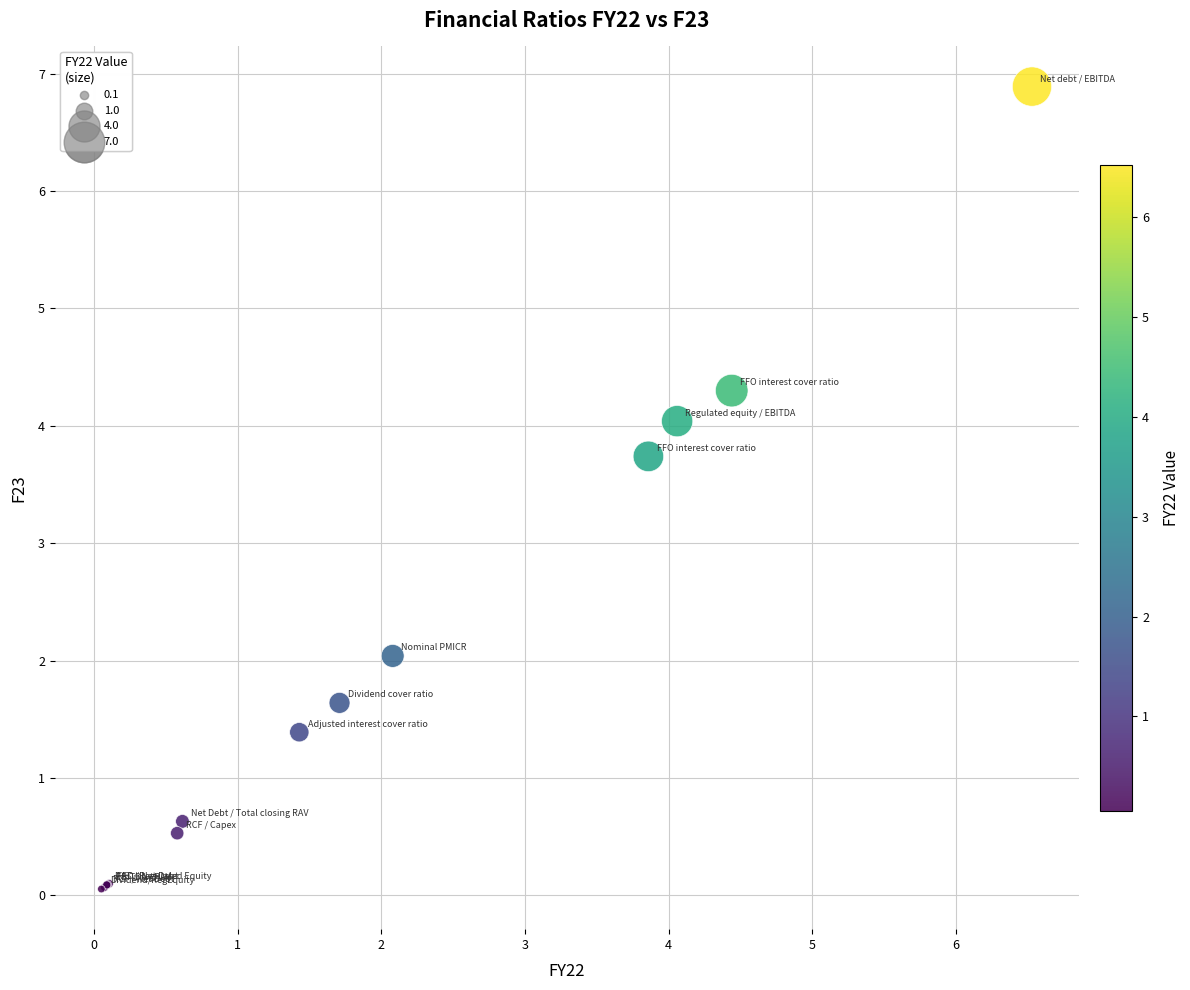

What Y value in the scatter plot is closest to 3?

3.7